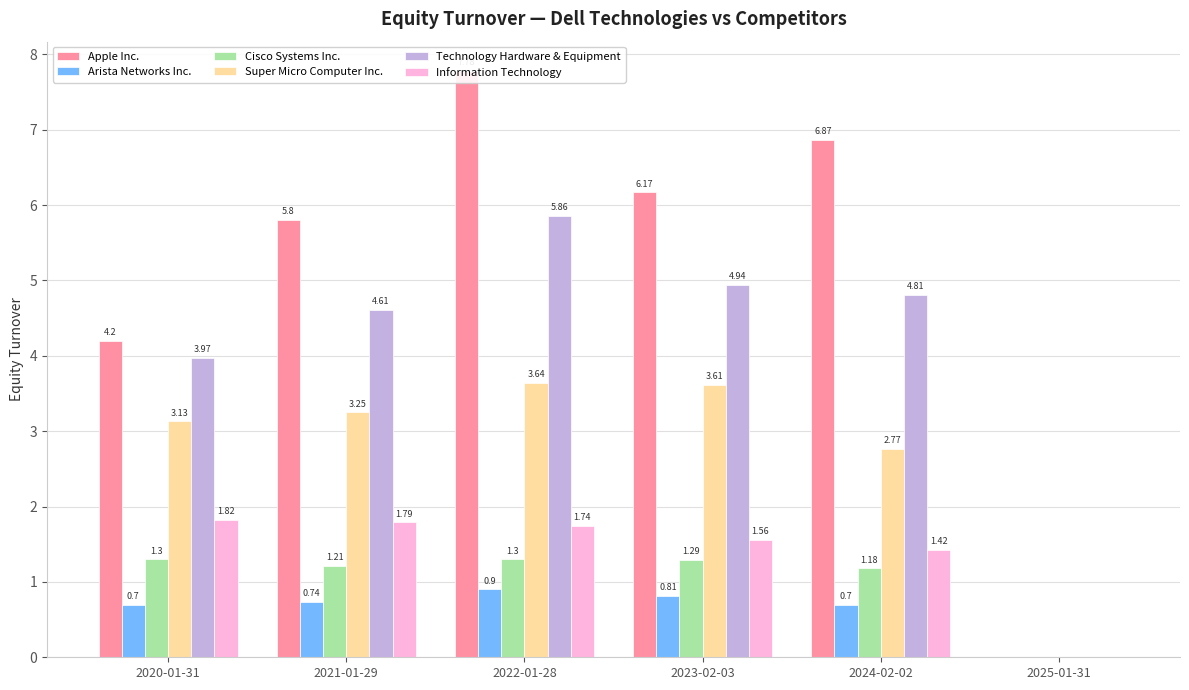

Is it true that Cisco Systems Inc. equals 0.7 at 2021-01-29?

False